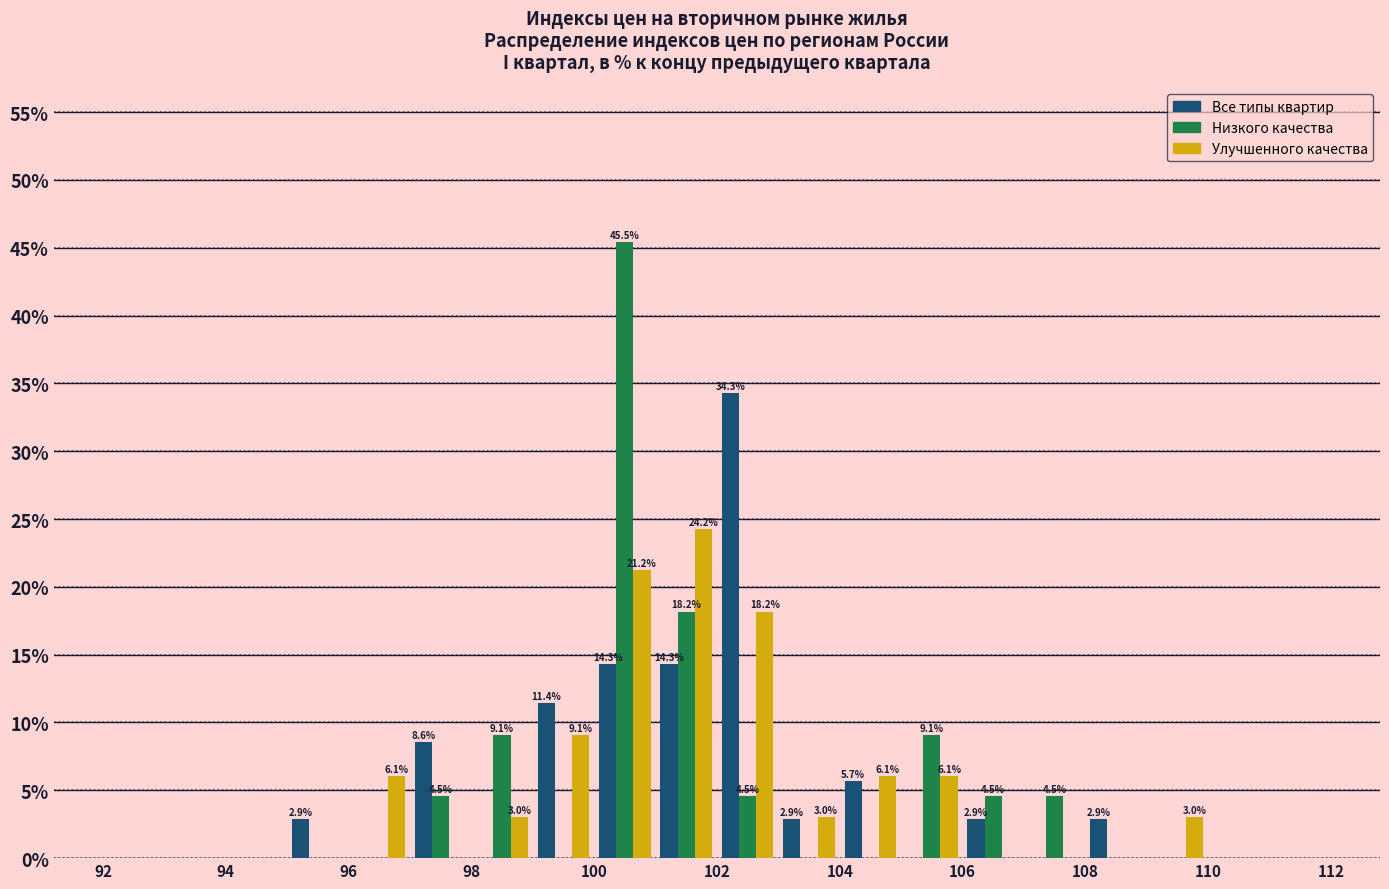

In the Улучшенного качества series, which range on the x-axis has the tallest bar?

101 to 102